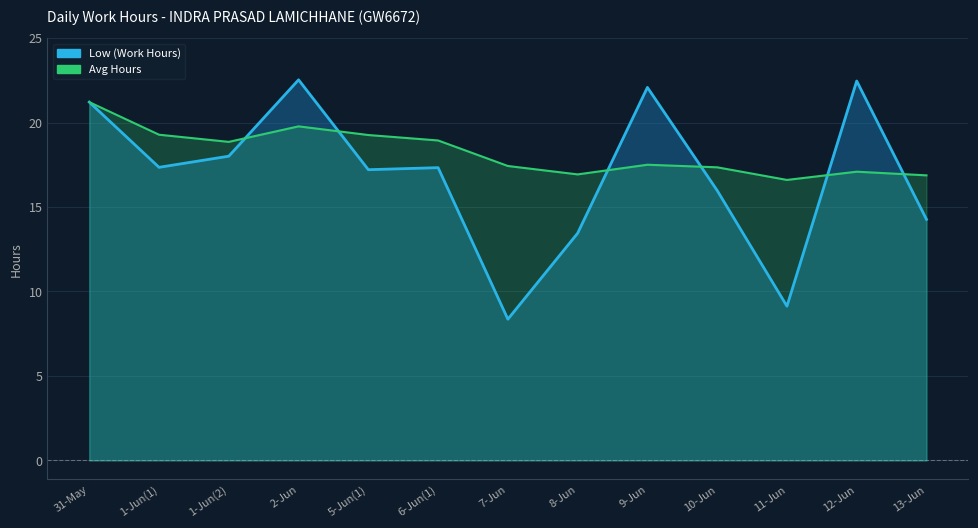

How many data points in Low (Work Hours) are above 17?

8